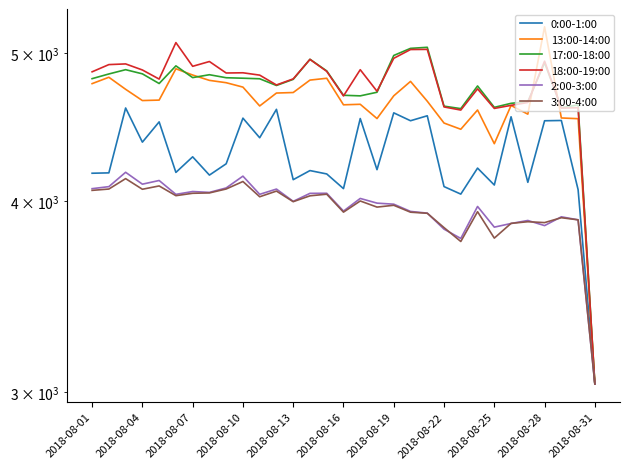

In 18:00-19:00, how many points are lower than both neighbors (excluding endpoints)?

9